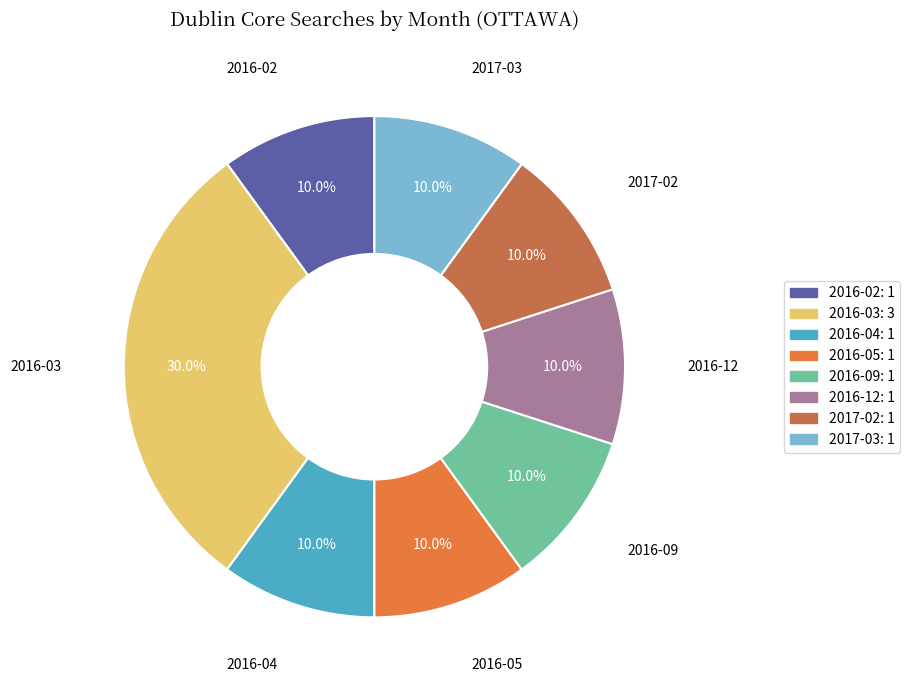

The 2017-02 slice represents 1% of the pie. True or false?

False